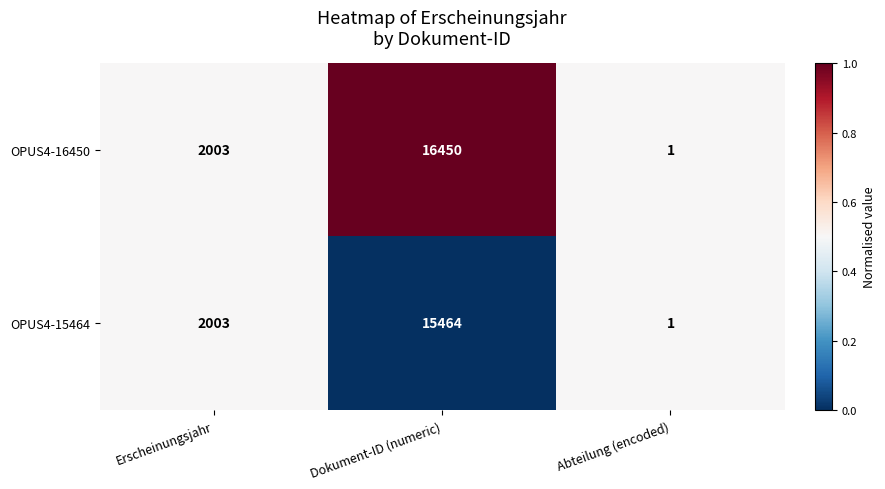

What is the difference between the OPUS4-16450 values at Erscheinungsjahr and Abteilung (encoded)?

2002